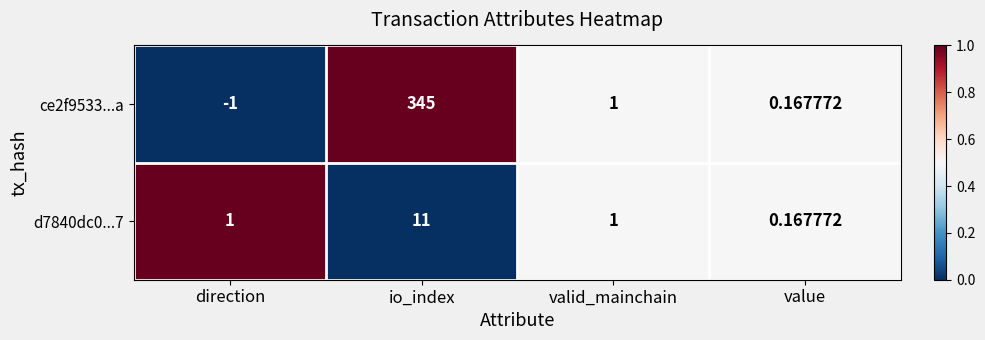

At which category is the sum across all series the highest?

io_index